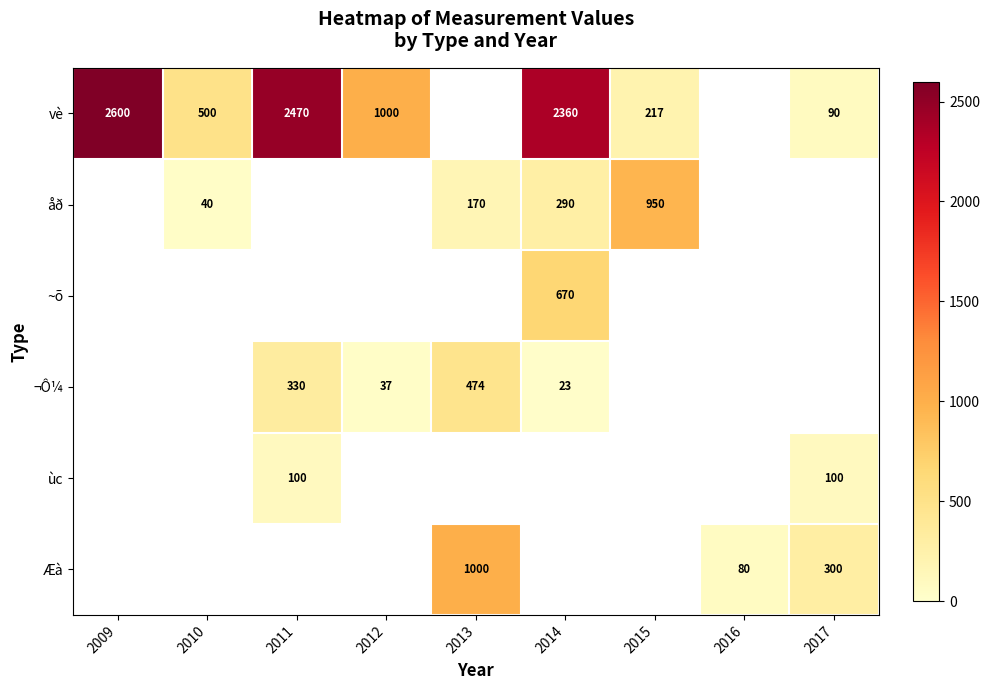

Read the ¬Ô¼ value at 2012.

37.0